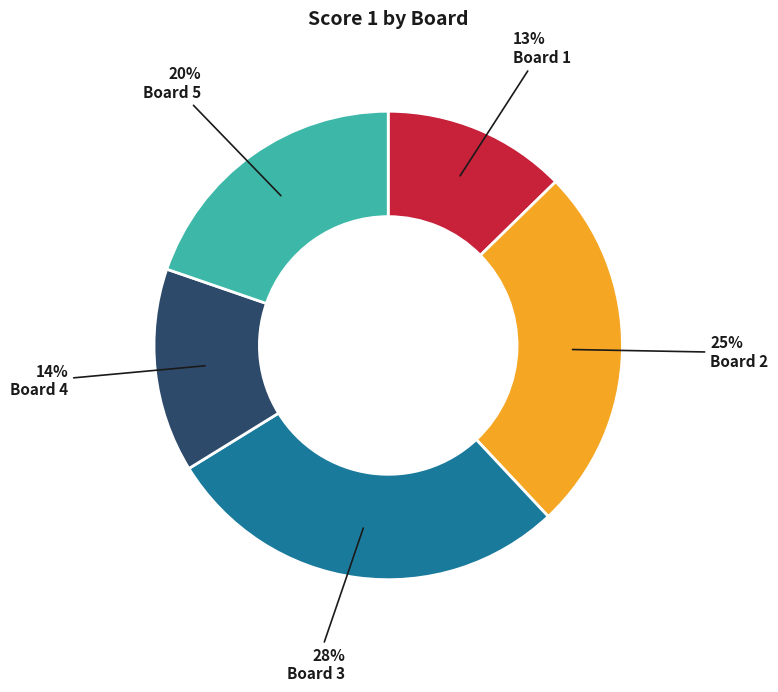

To the nearest percent, what is the combined percentage of Board 3 and Board 5?

48%